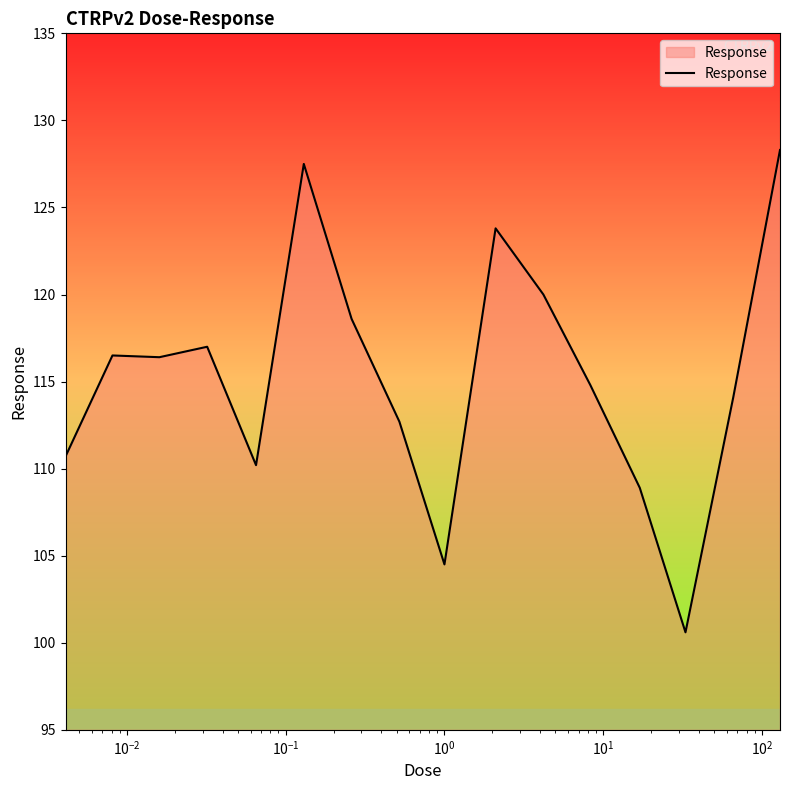

What is the smallest value displayed?

100.6